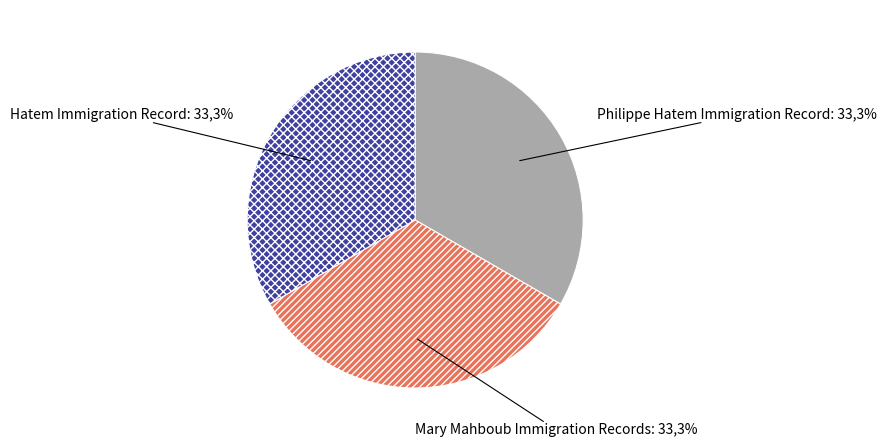

Rank the categories by value from highest to lowest.

Hatem Immigration Record, Philippe Hatem Immigration Record, Mary Mahboub Immigration Records